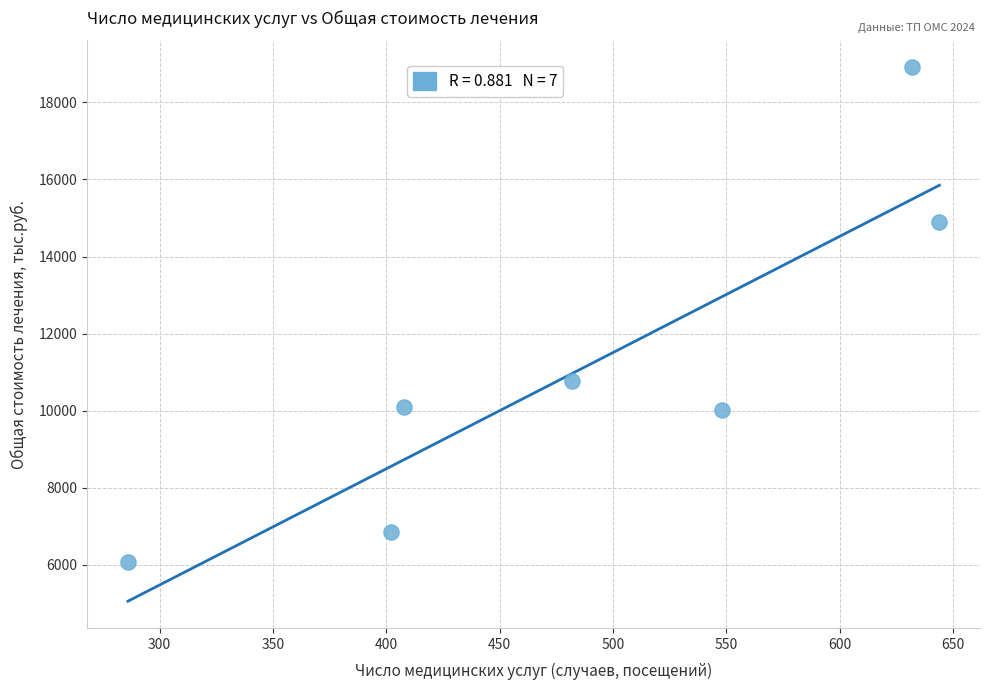

What Y value in the scatter plot is closest to 12501?

10761.8